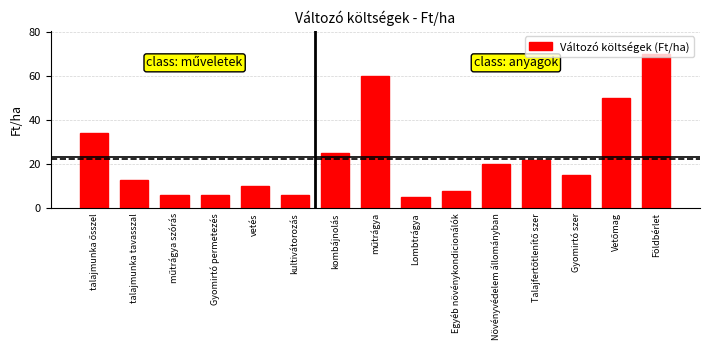

What is the minimum value shown in the chart?

5